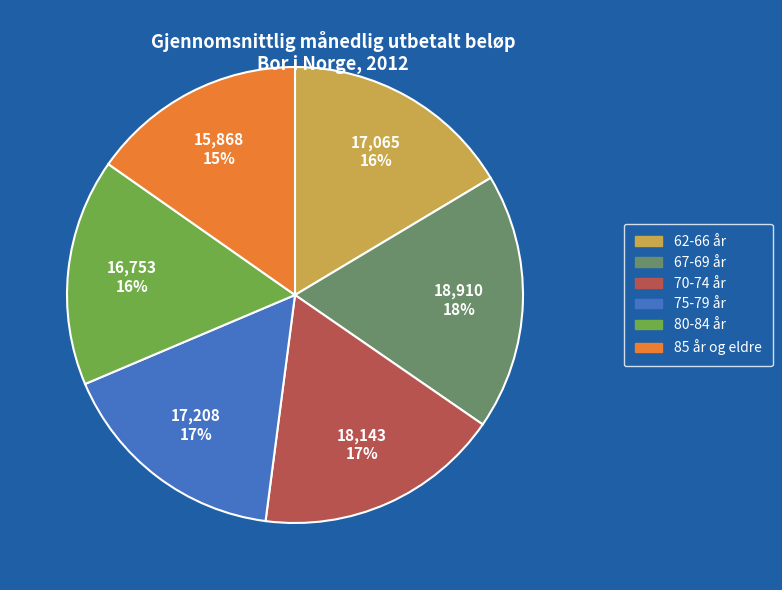

To the nearest percent, what is the combined percentage of 75-79 år and 62-66 år?

33%